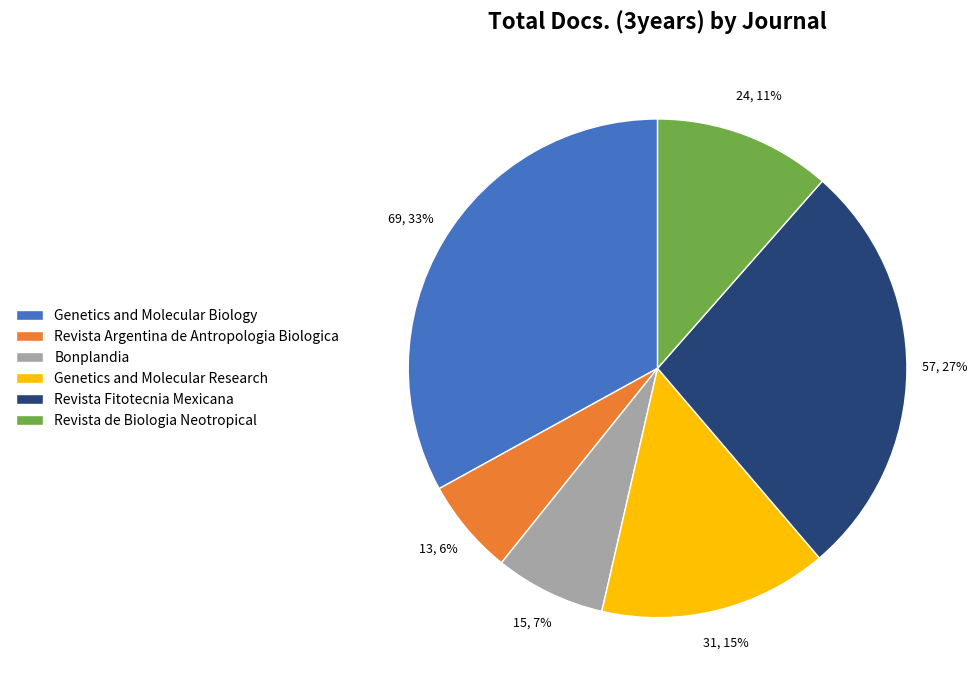

Count the number of slices in the pie.

6